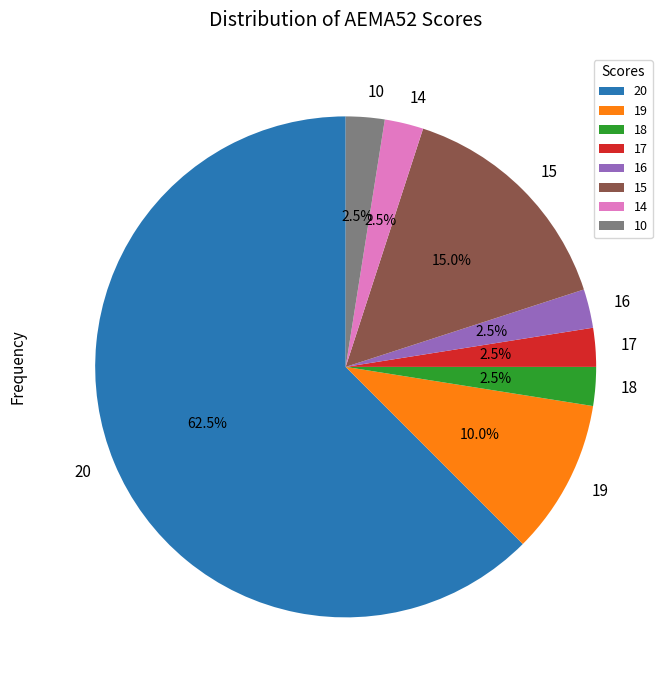

How many segments does this pie chart have?

8